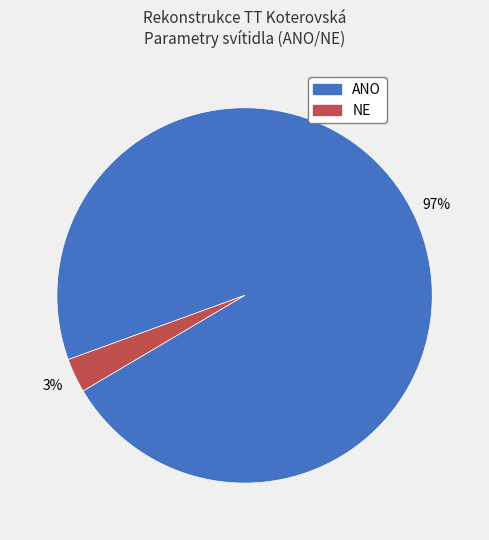

Which has a higher value, NE or ANO?

ANO